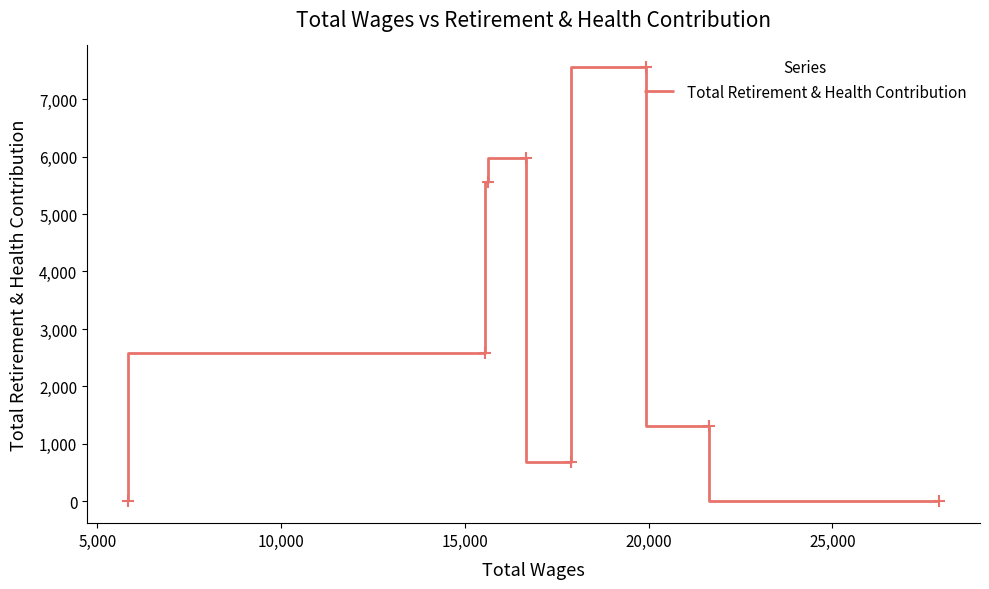

How many values exceed 2584?

3